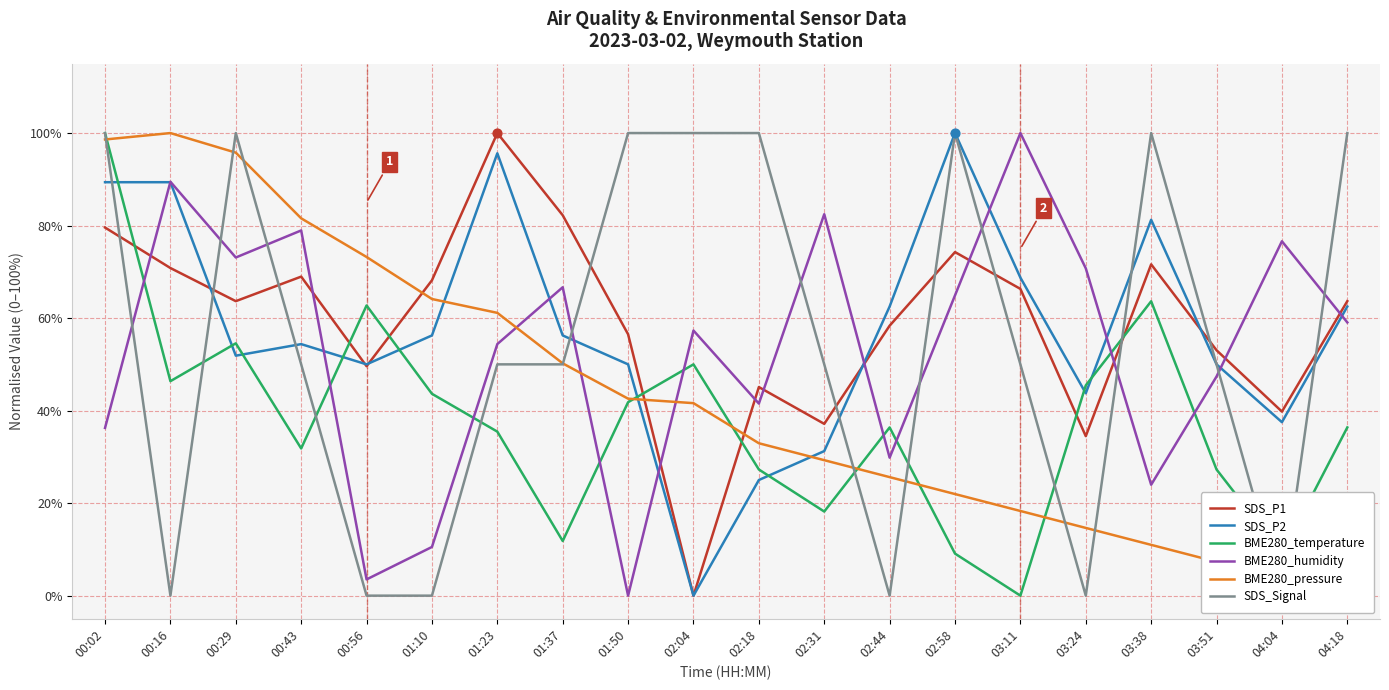

Which series reaches the minimum Y coordinate?

SDS_P1